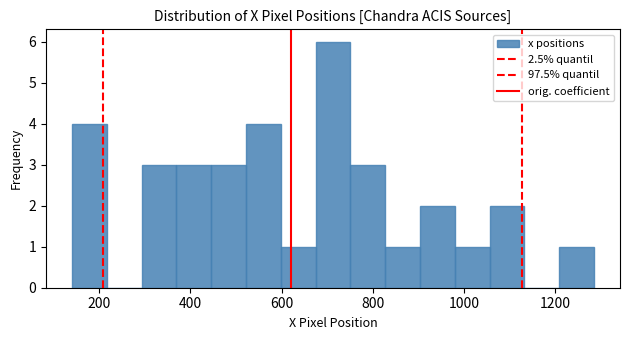

Around what value on the x-axis is the tallest bar? Give the approximate position of its centre, as read against the axis.

720